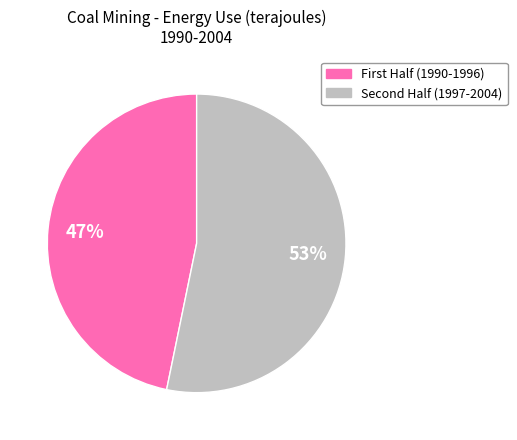

Does any single category account for the majority?

Yes